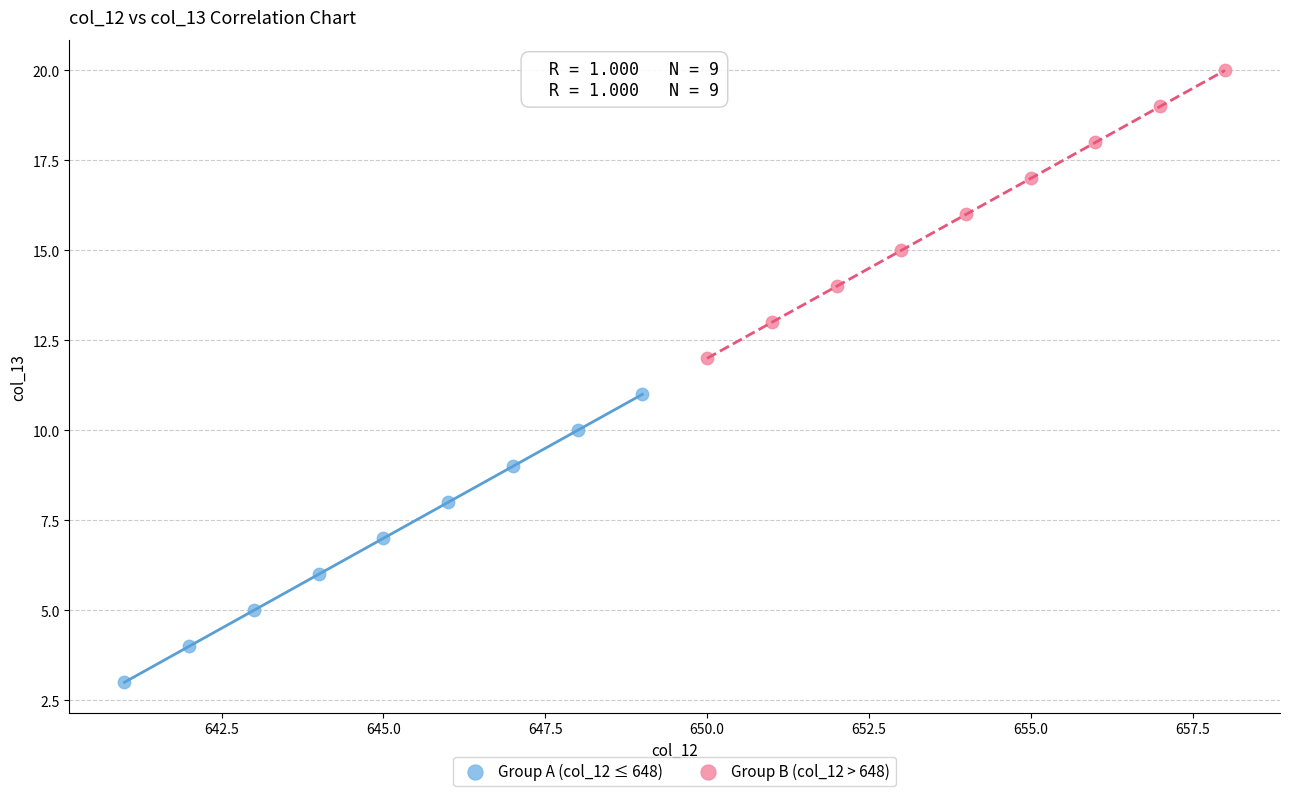

Which series contains the lowest Y value?

Group A (col_12 ≤ 648)